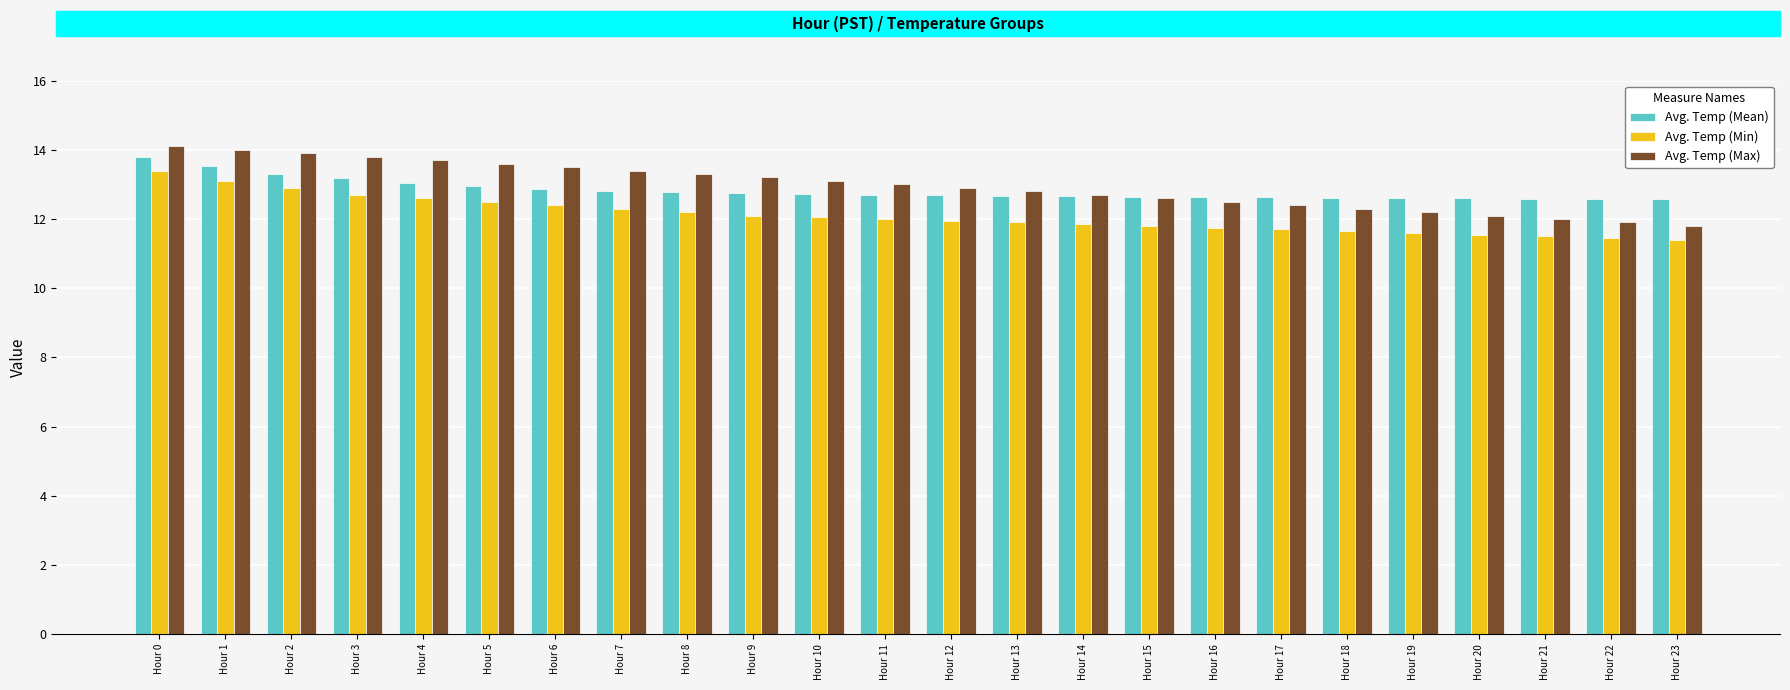

How many categories are shown in the chart?

24